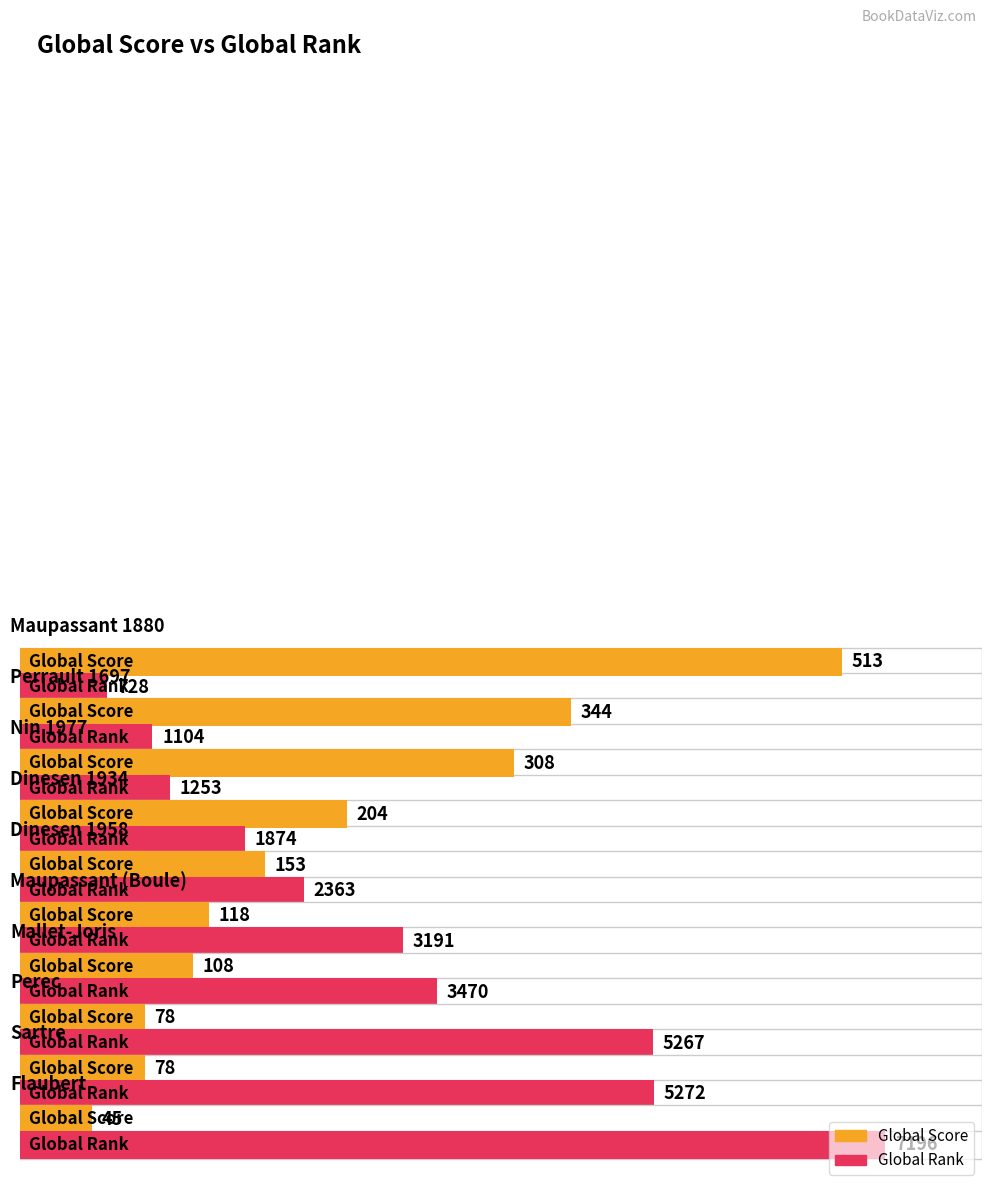

Does the chart contain stacked bars?

No